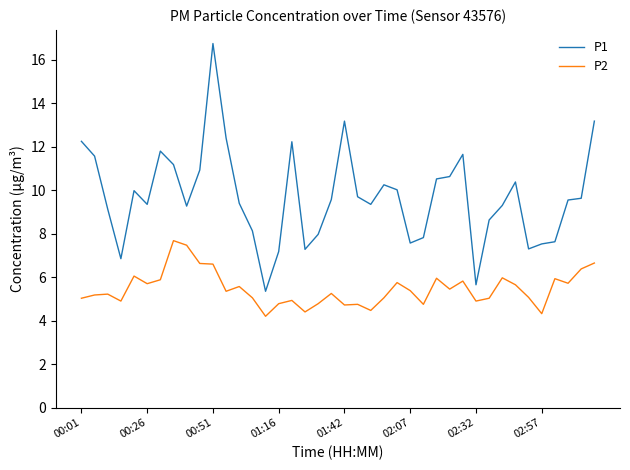

Which series has the widest spread of values?

P1